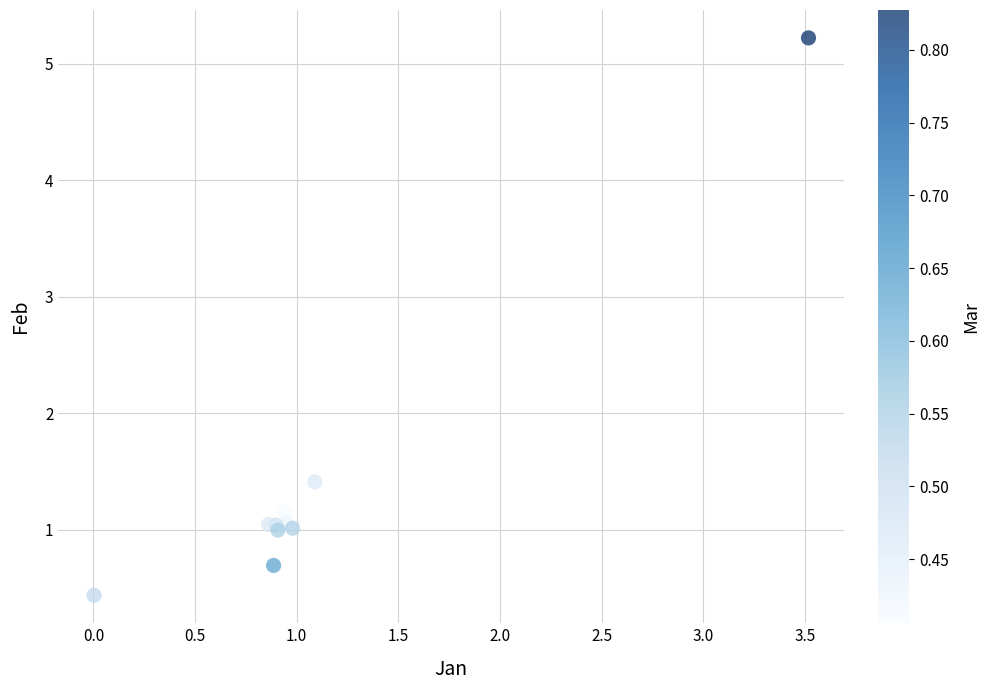

What Y value in the scatter plot is closest to 2?

1.4